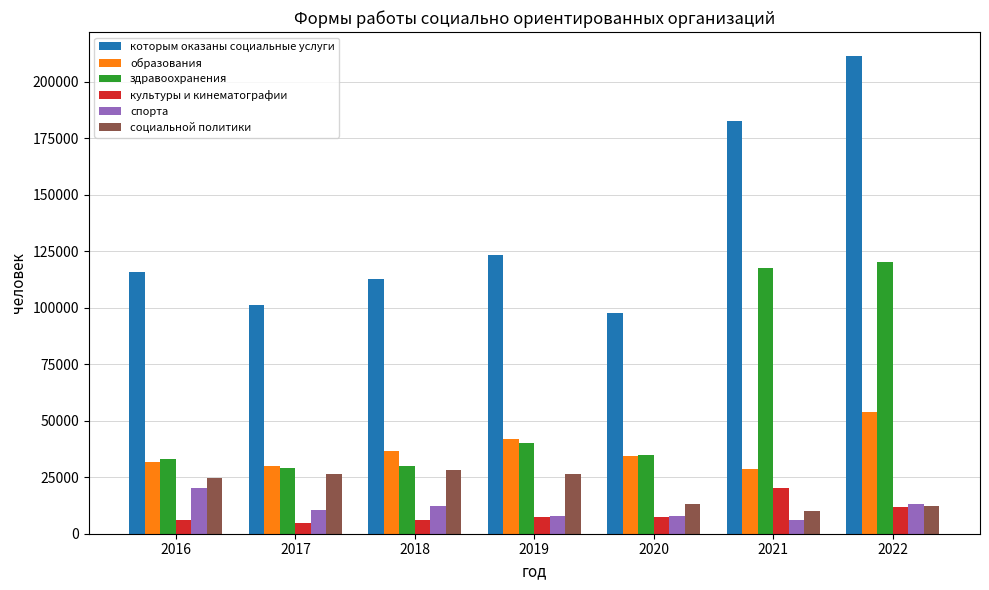

What is the maximum value for здравоохранения?

120464